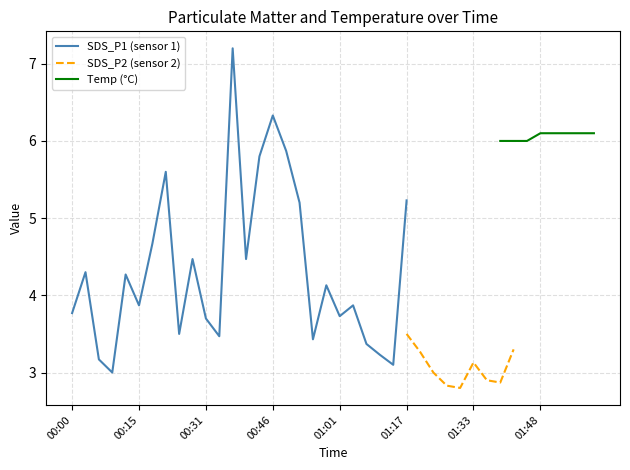

What is the lowest value of the SDS_P1 (sensor 1) series?

3.0